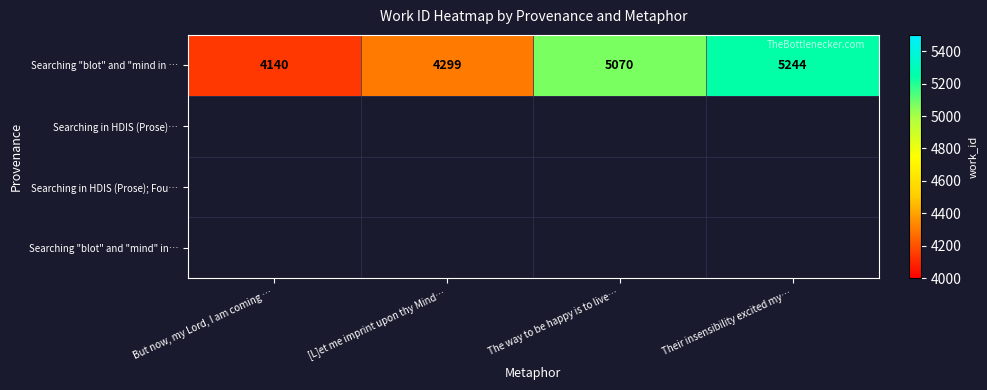

The value at But now, my Lord, I am coming … is 4140. True or false?

True